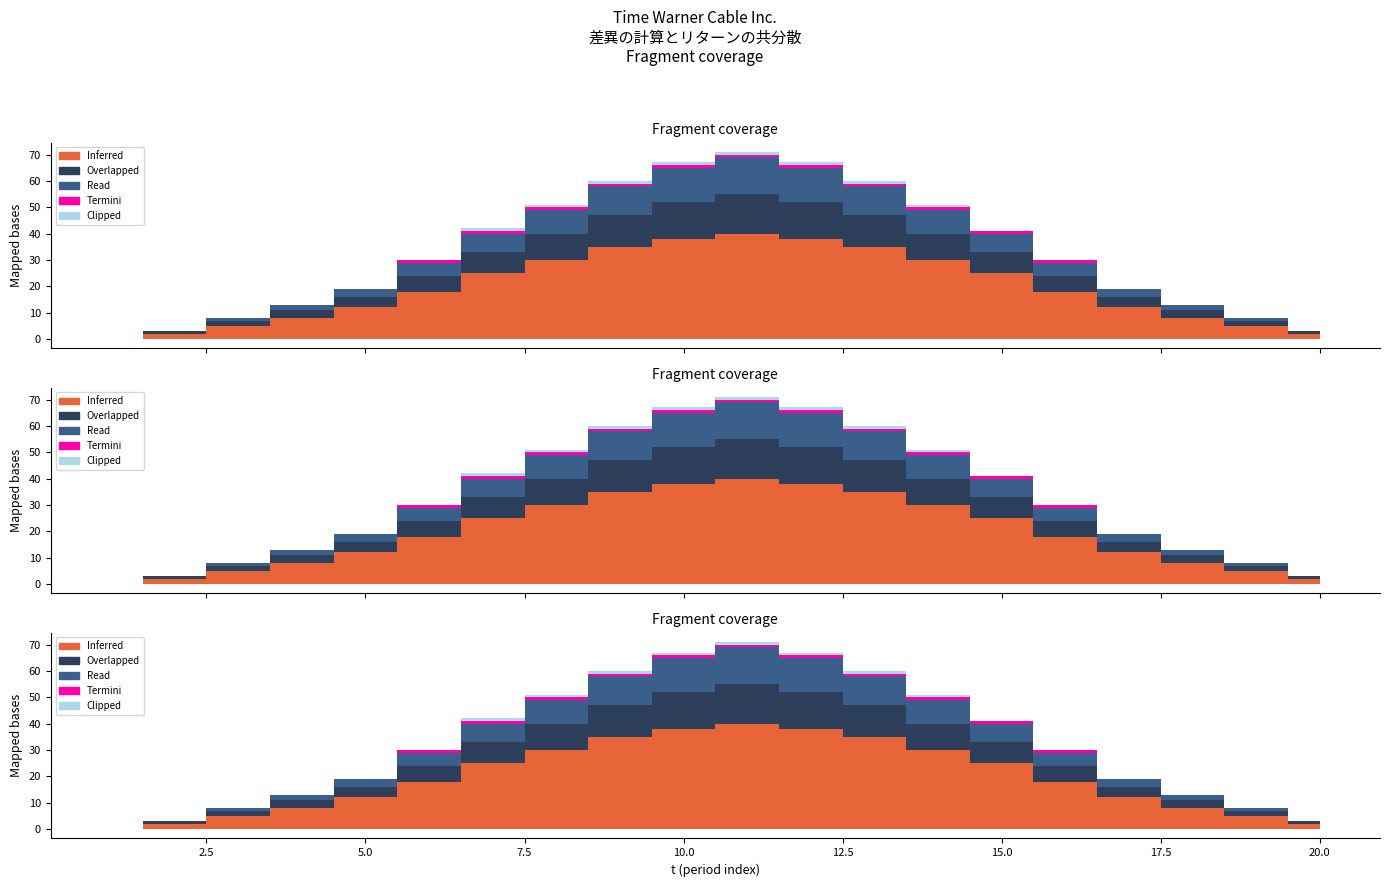

Which series has the widest spread of values?

Inferred